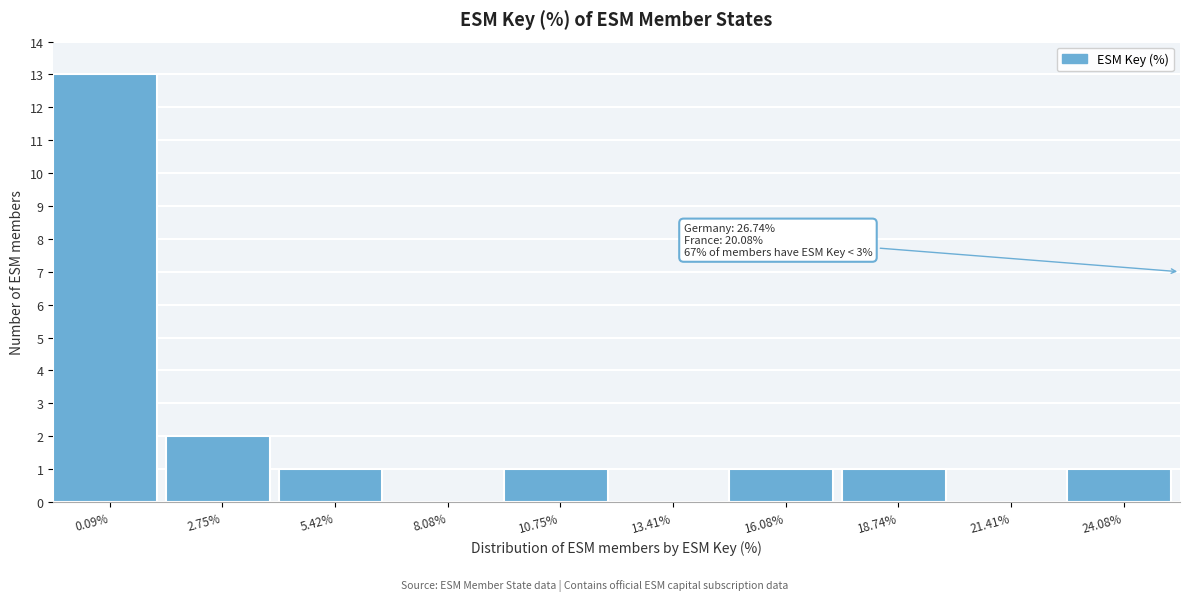

Reading left to right, extract all data points from this chart.

0.09%=13	2.75%=2	5.42%=1	8.08%=0	10.75%=1	13.41%=0	16.08%=1	18.74%=1	21.41%=0	24.08%=1